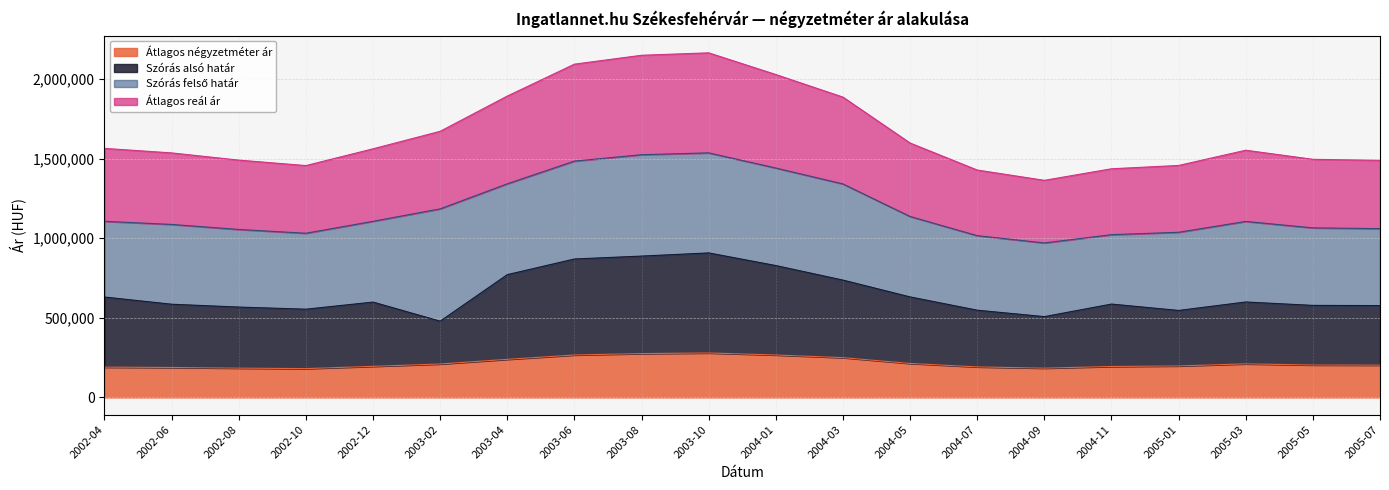

What is the maximum value for Szórás alsó határ?

907826